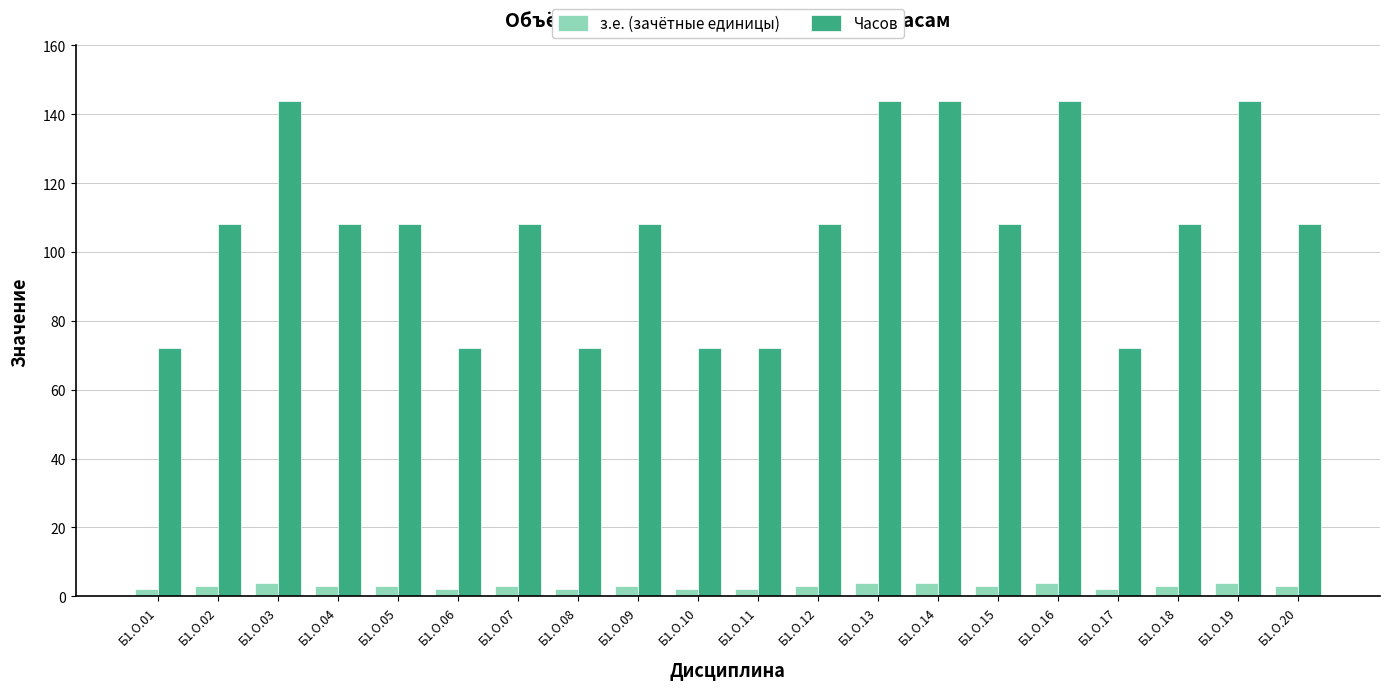

Which series changed the most between Б1.О.08 and Б1.О.19?

Часов